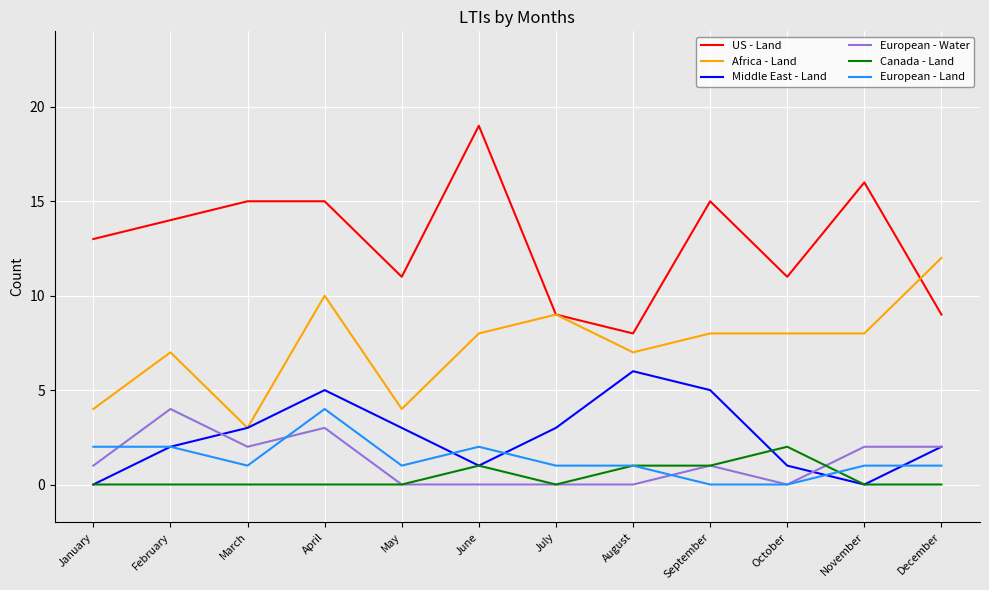

Reading left to right, list all the values displayed in this chart.

US - Land: January=13	February=14	March=15	April=15	May=11	June=19	July=9	August=8	September=15	October=11	November=16	December=9
Africa - Land: January=4	February=7	March=3	April=10	May=4	June=8	July=9	August=7	September=8	October=8	November=8	December=12
Middle East - Land: January=0	February=2	March=3	April=5	May=3	June=1	July=3	August=6	September=5	October=1	November=0	December=2
European - Water: January=1	February=4	March=2	April=3	May=0	June=0	July=0	August=0	September=1	October=0	November=2	December=2
Canada - Land: January=0	February=0	March=0	April=0	May=0	June=1	July=0	August=1	September=1	October=2	November=0	December=0
European - Land: January=2	February=2	March=1	April=4	May=1	June=2	July=1	August=1	September=0	October=0	November=1	December=1